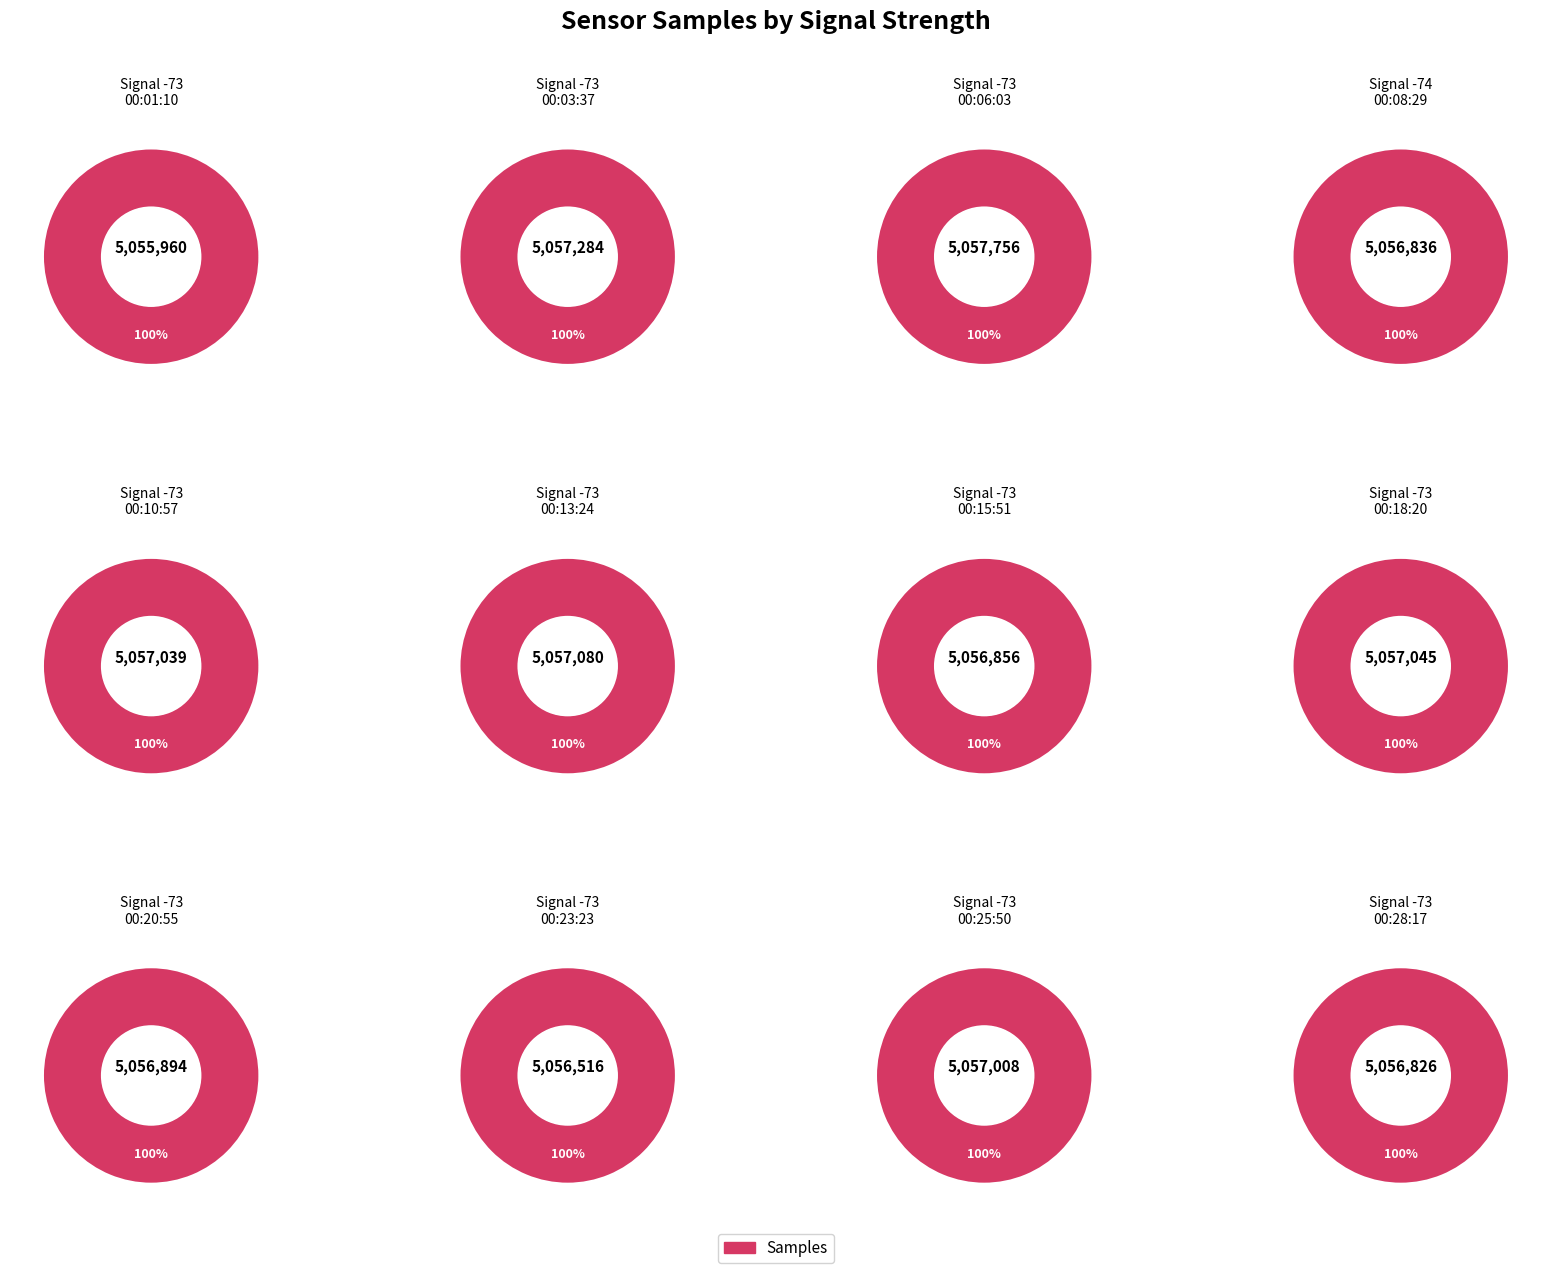

How much of the chart is everything except 00:23?

91.8%